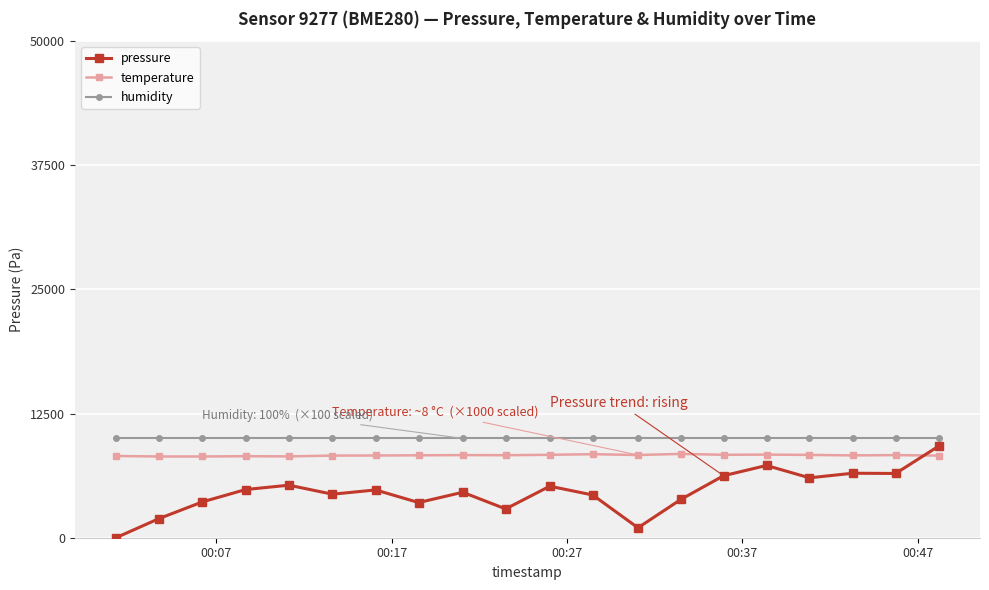

What is the maximum value for humidity?

10000.0